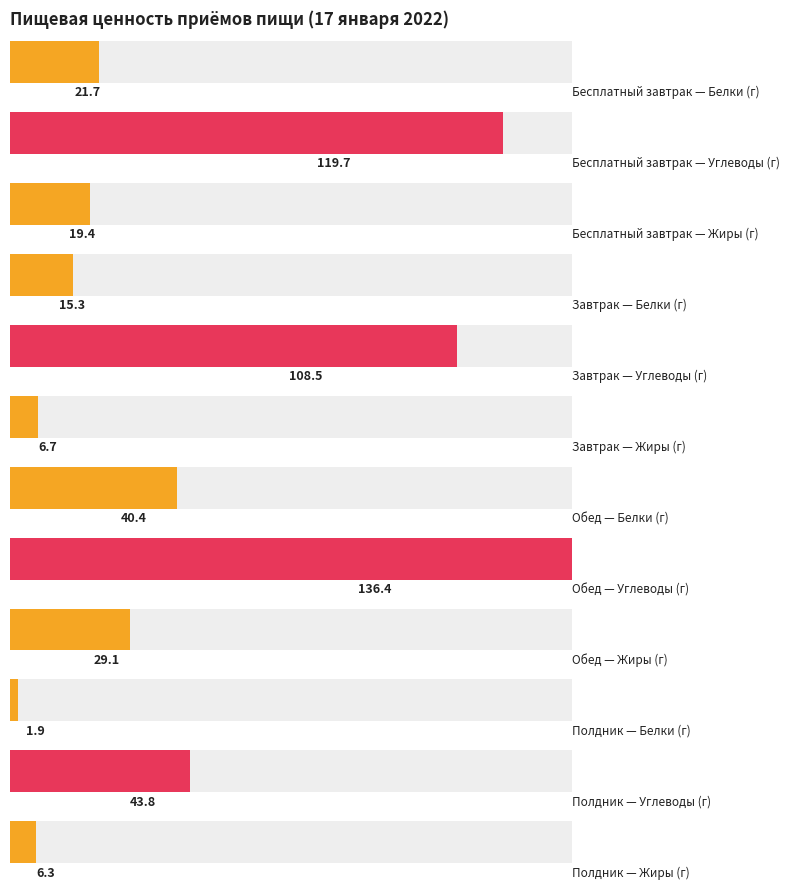

The value of Жиры (г) at Полдник is 2.9. True or false?

False